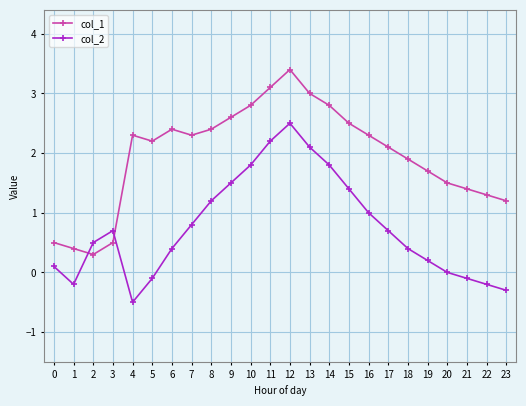

How many intersections are there between col_2 and col_1?

2